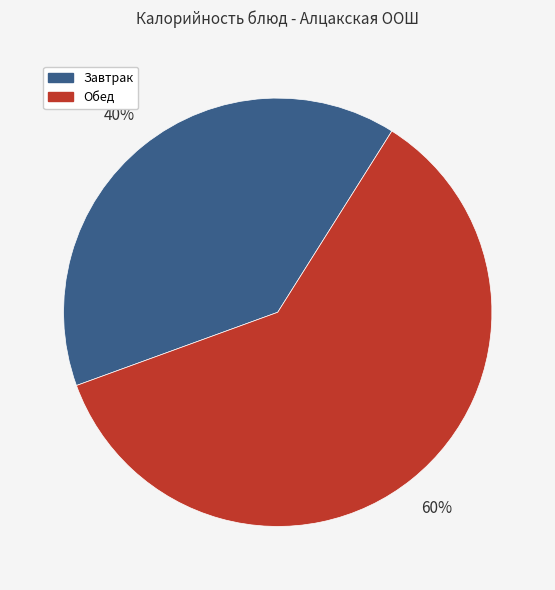

To the nearest percent, what is the average slice percentage?

50%